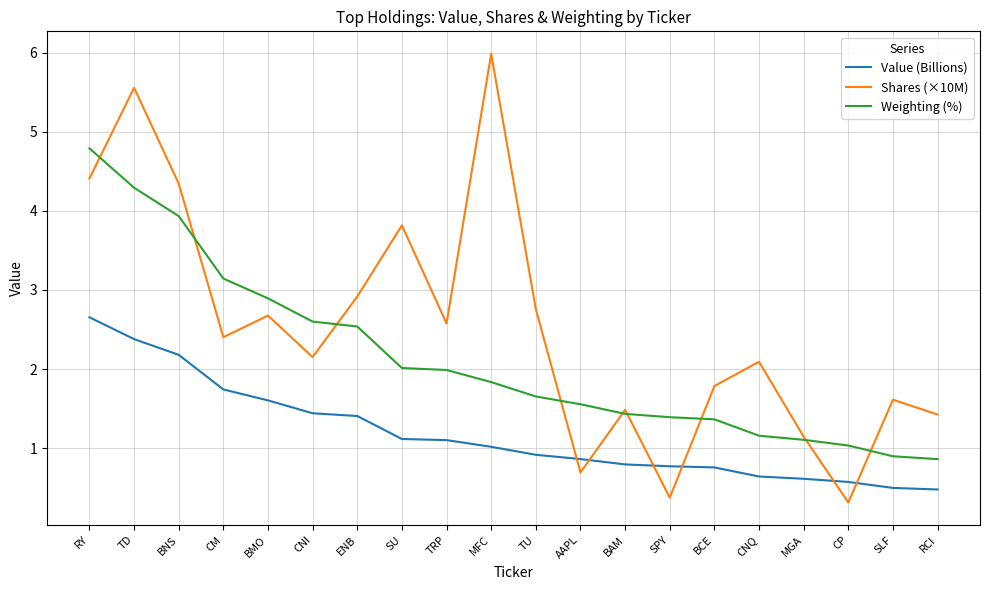

What position from the right is MGA?

4